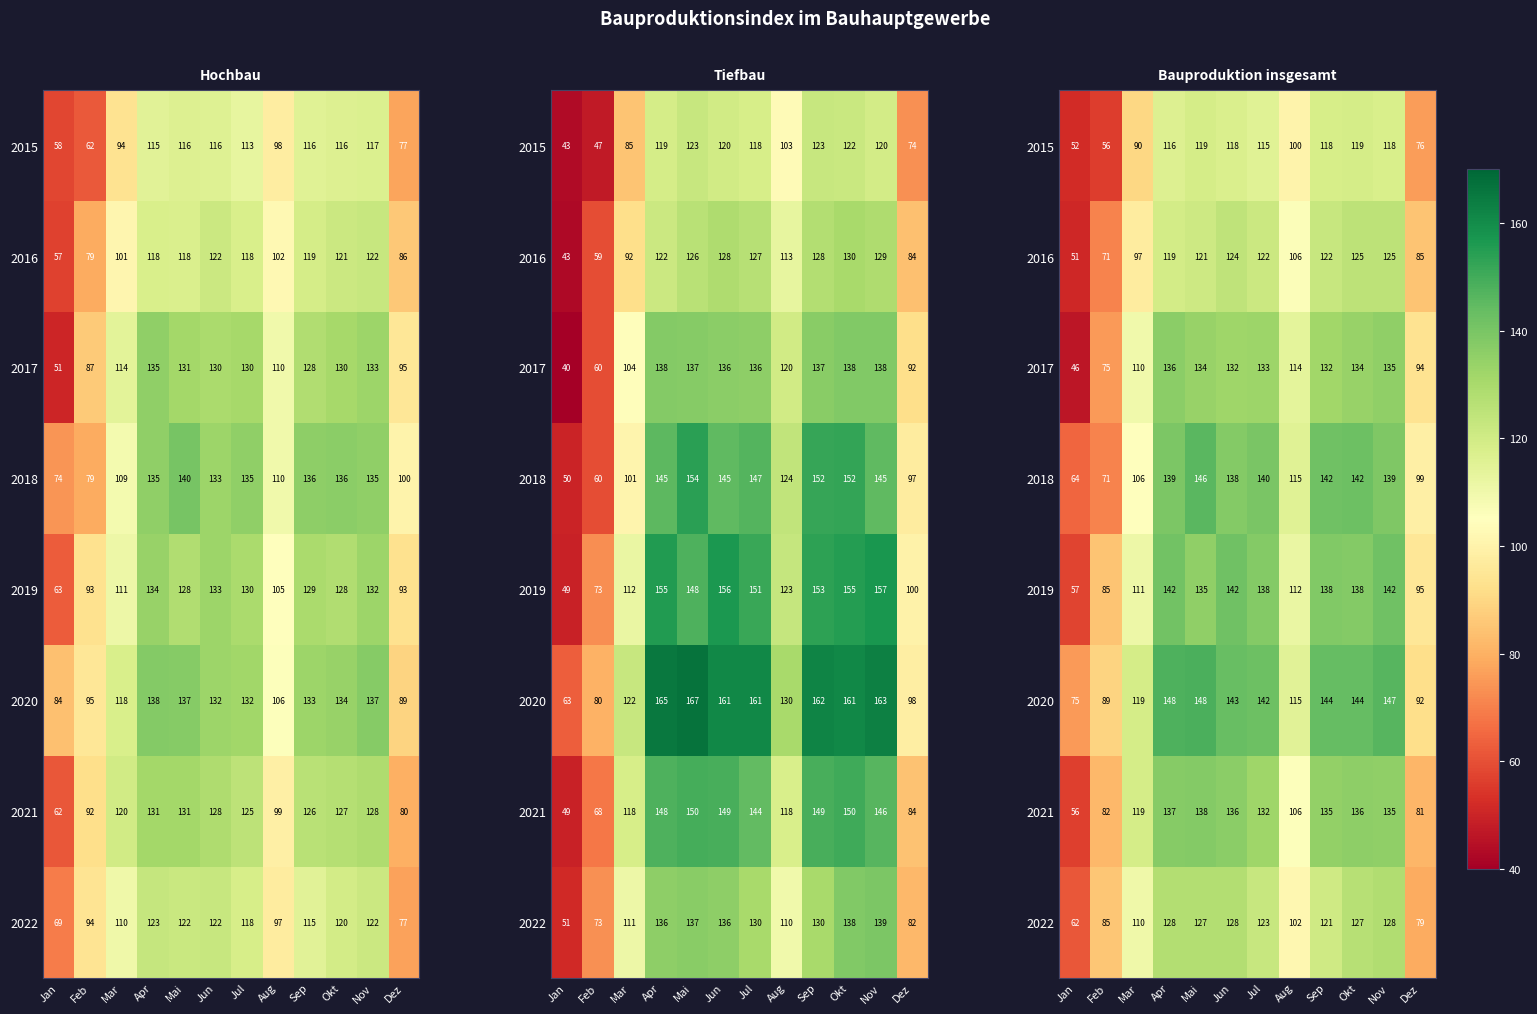

At which category is the sum across all series the highest?

Mai